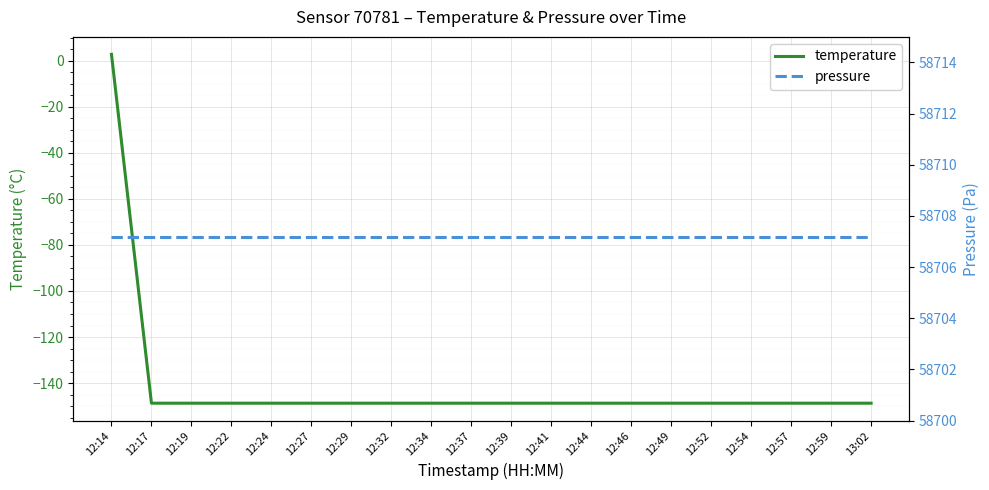

How many lines are shown in the chart?

2